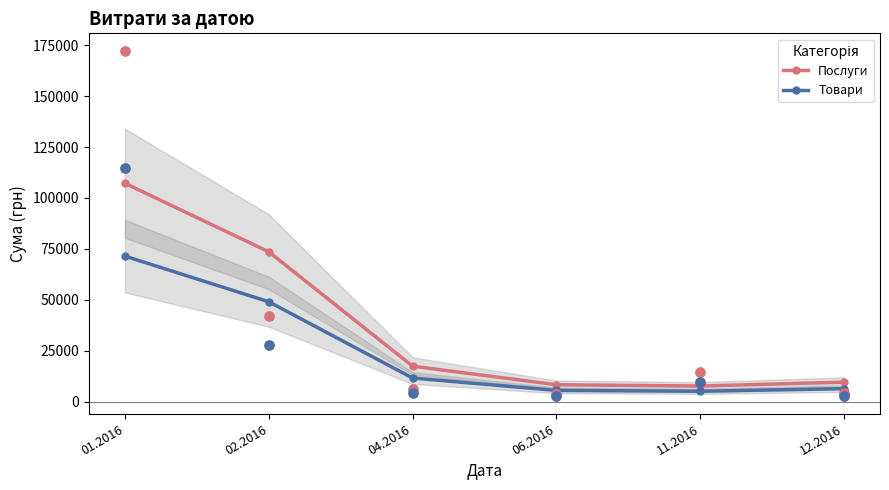

At which category is the sum across all series the highest?

01.2016